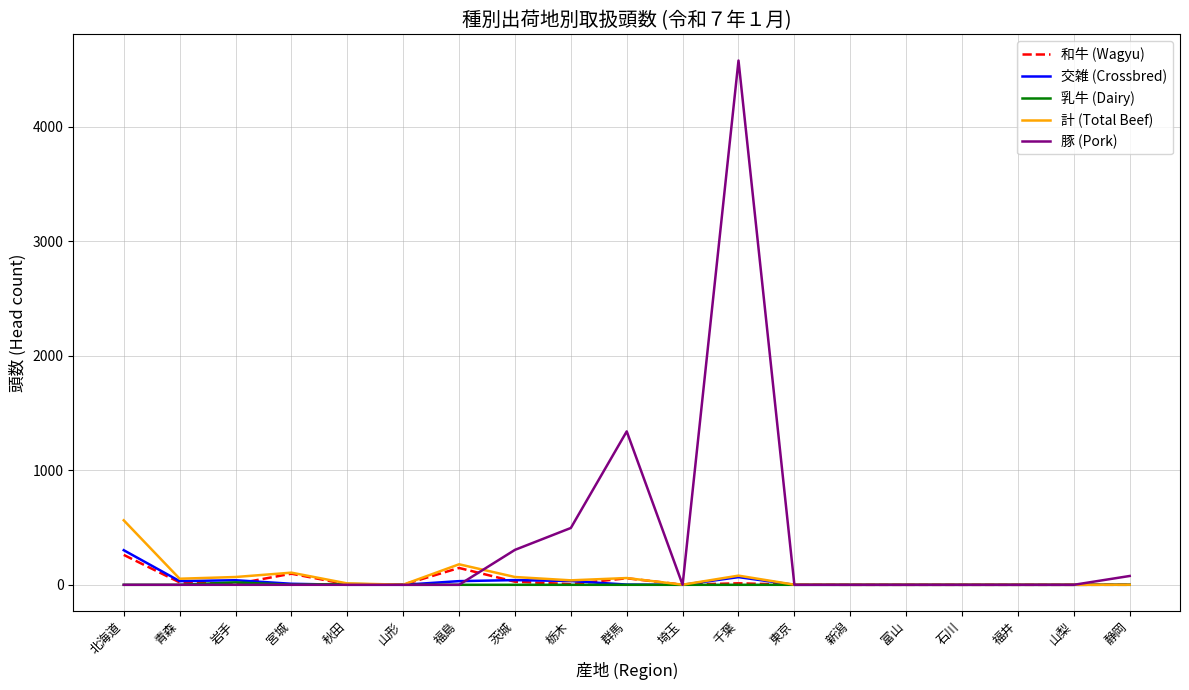

Which series has the widest spread of values?

豚 (Pork)